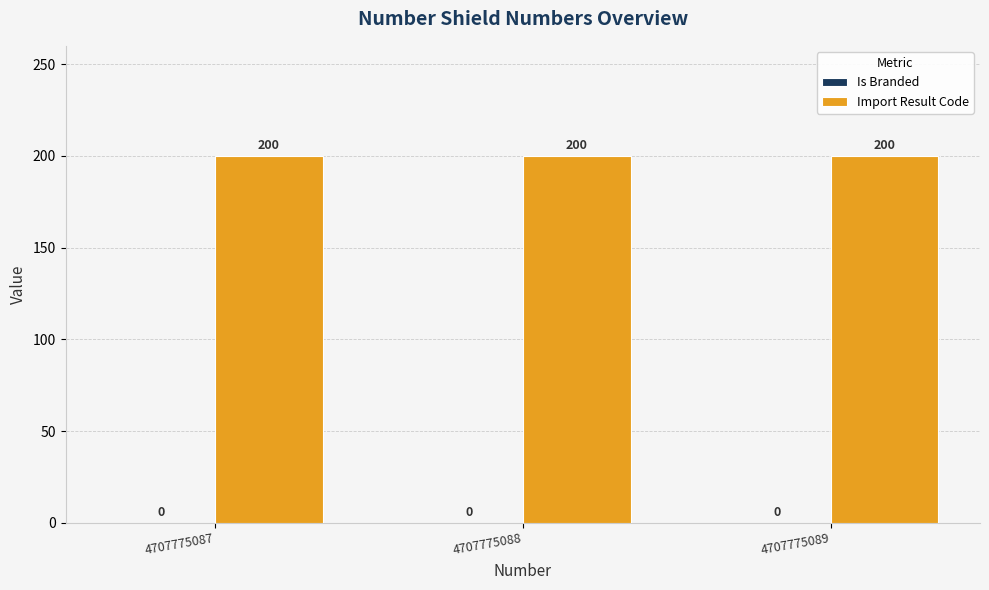

Is it true that Import Result Code equals 200 at 4707775087?

True